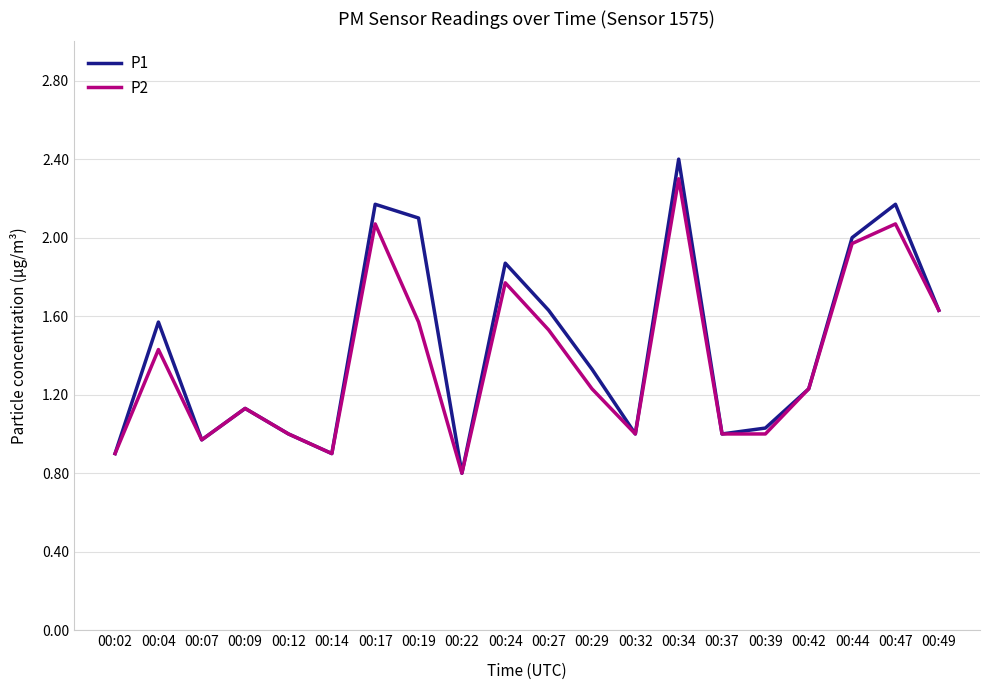

Which category has the highest value in the P1 series?

00:34